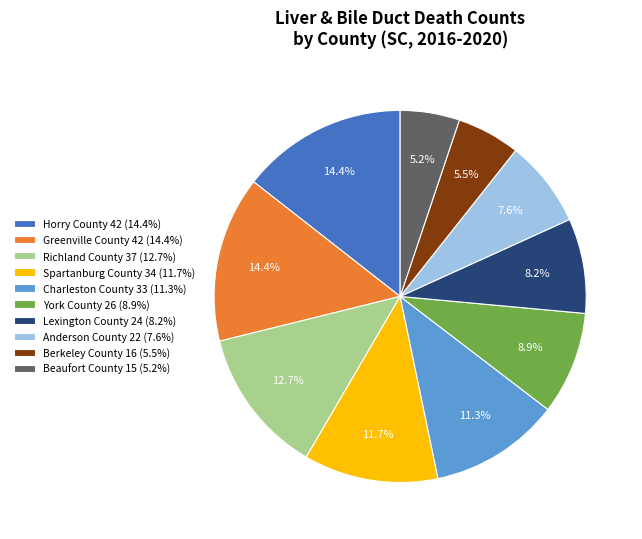

Approximately how many times larger is the value at Spartanburg County 34 (11.7%) compared to Richland County 37 (12.7%)?

0.9